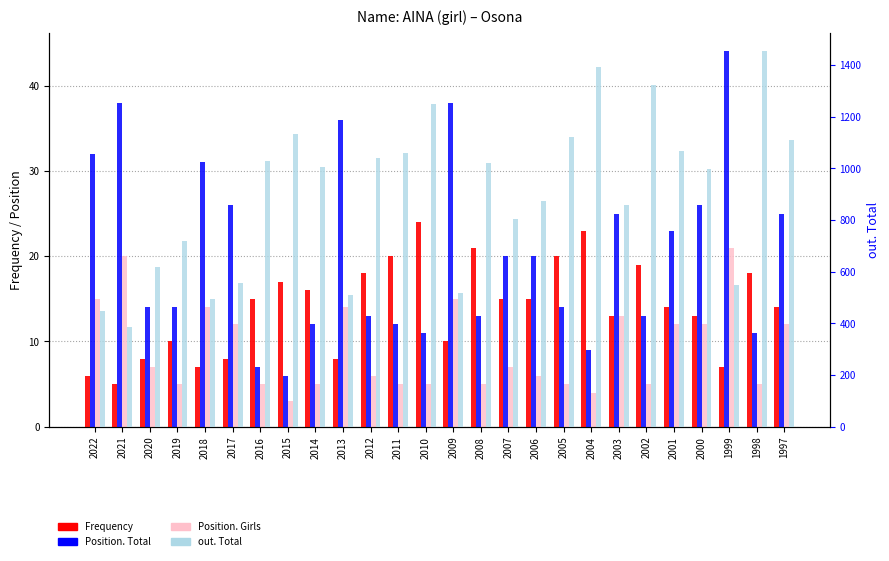

The Position. Total series shows 13 at 2002. True or false?

True